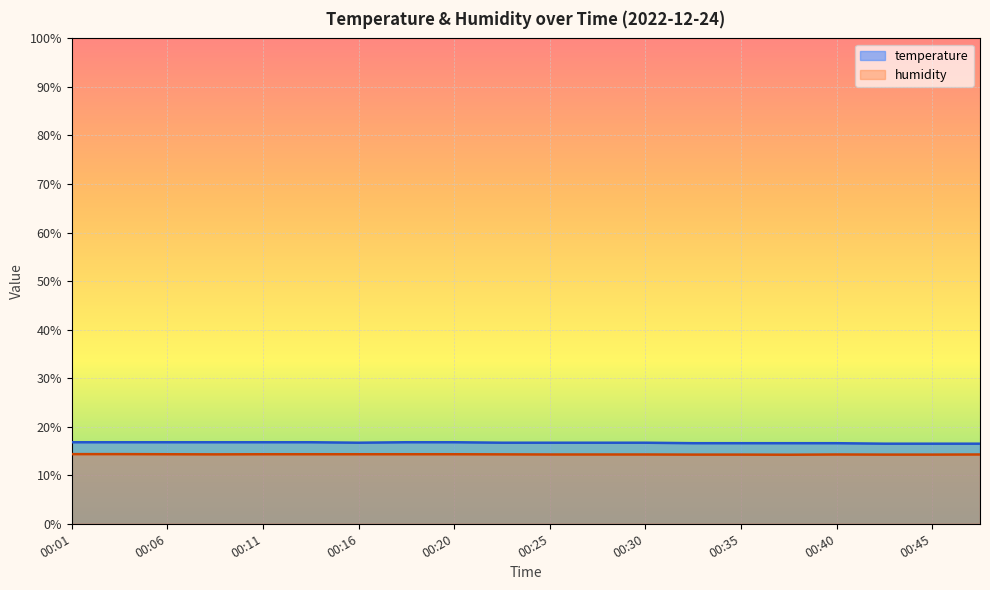

At which category does humidity reach its first local peak?

00:40